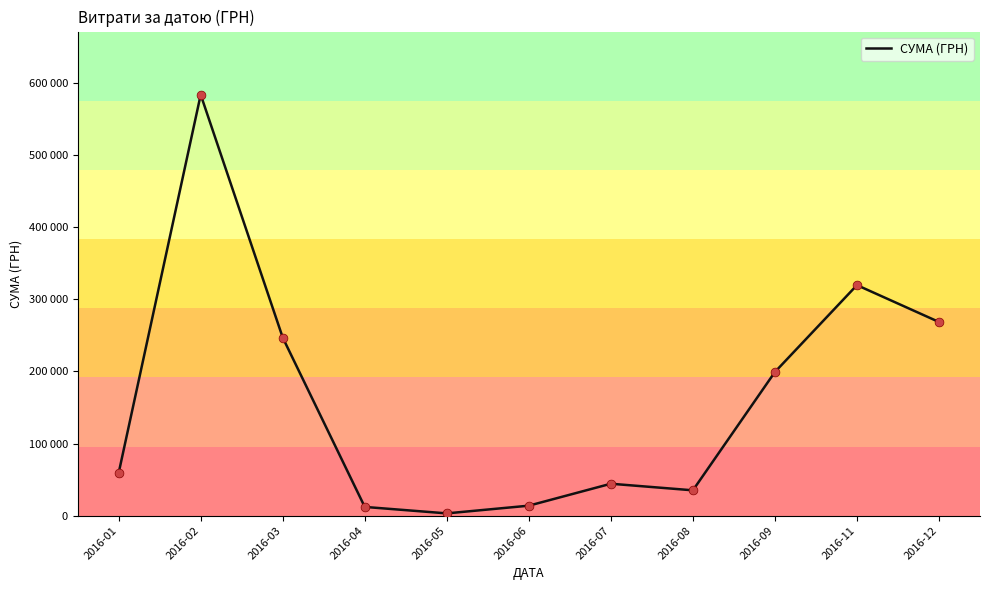

What is the change in value from 2016-01 to 2016-09?

+139922.3